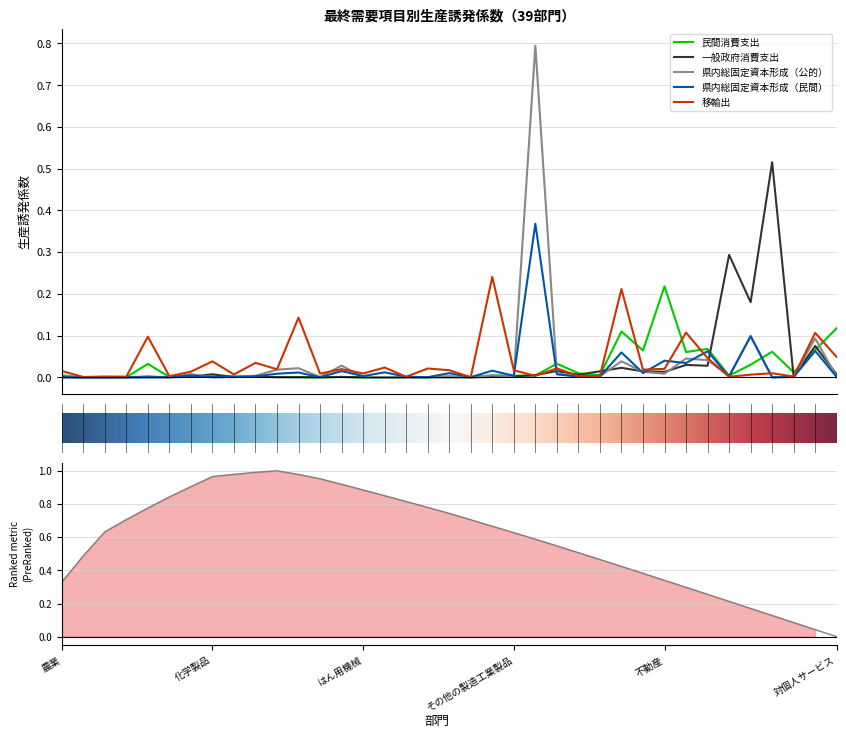

The 県内総固定資本形成（公的） series shows 0.0 at 業務用機械. True or false?

False